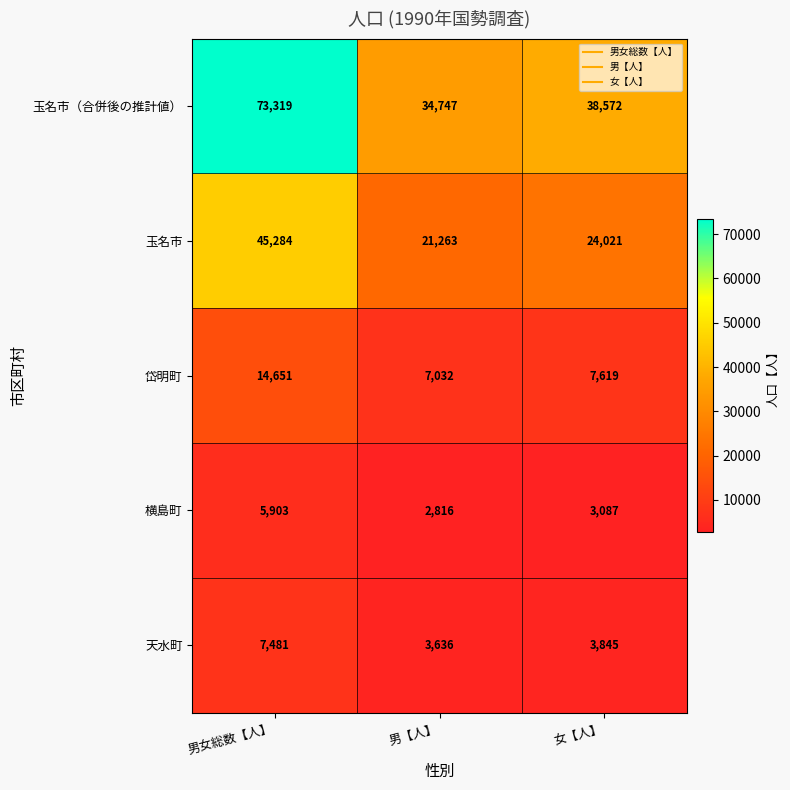

Is the value of 天水町 at 男女総数【人】 greater than the value of 玉名市（合併後の推計値） at 女【人】?

No